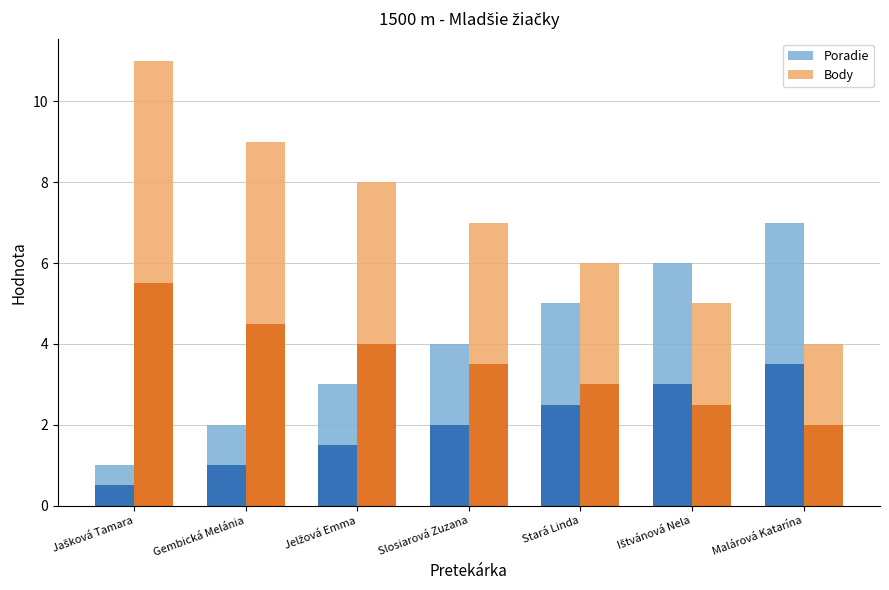

What is the average value of the Body series?

7